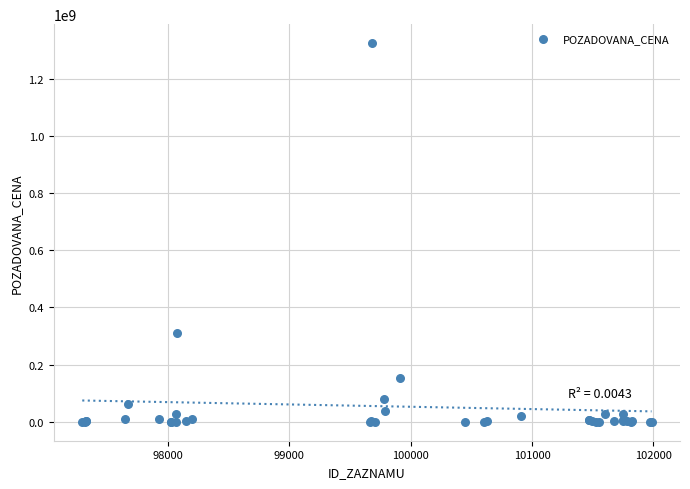

What Y value in the scatter plot is closest to 662527500?

310433000